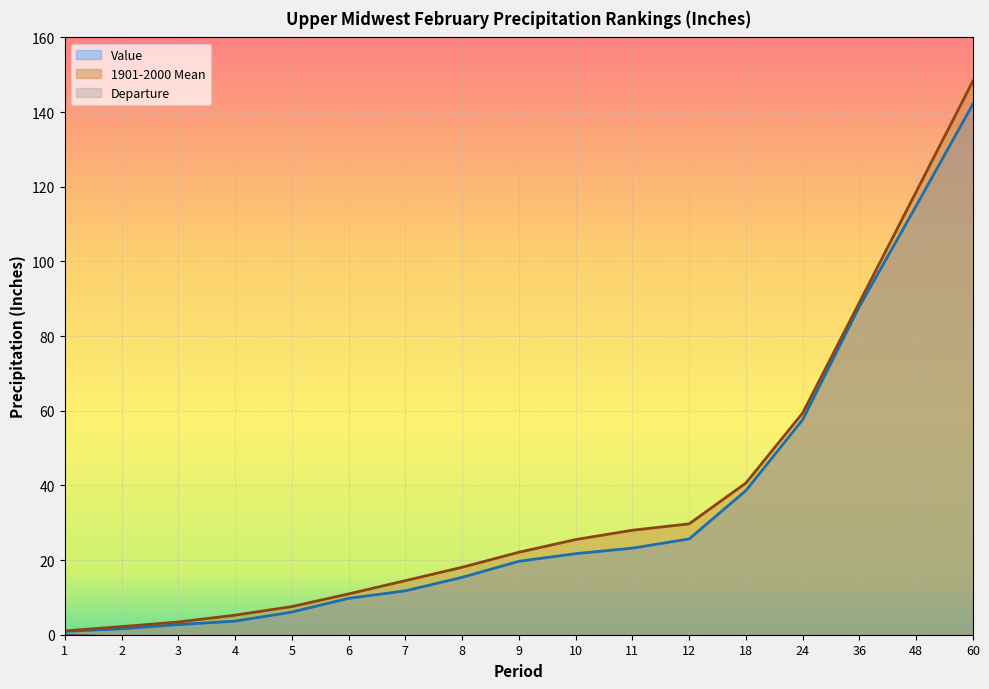

Which series has the largest total across all categories?

1901-2000 Mean